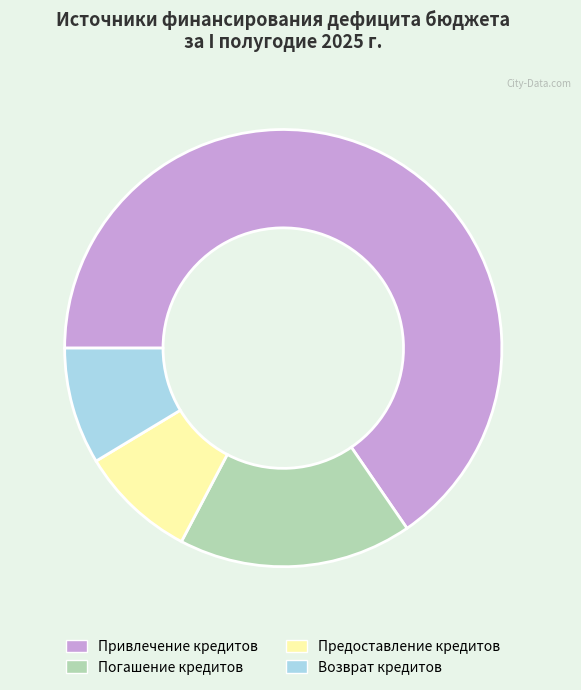

What is the largest slice in the pie chart?

Привлечение кредитов